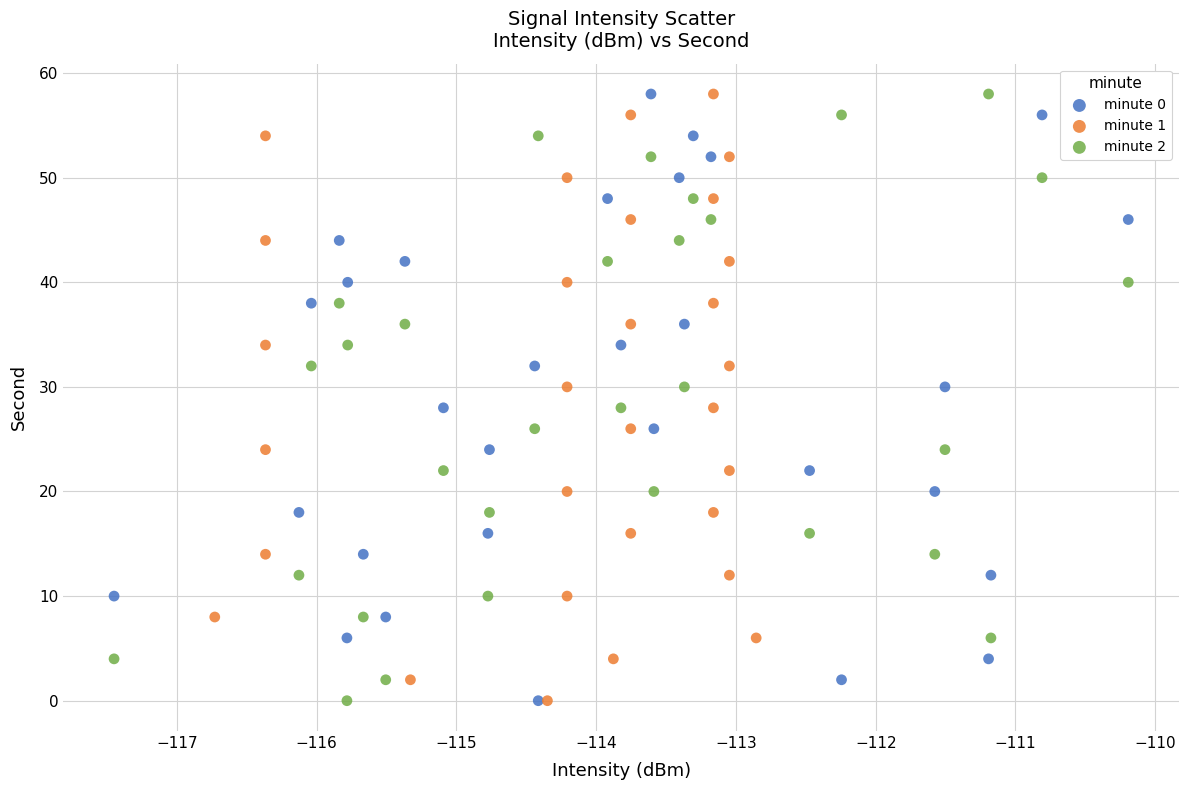

What are all the series names shown in the legend?

minute 0, minute 1, minute 2